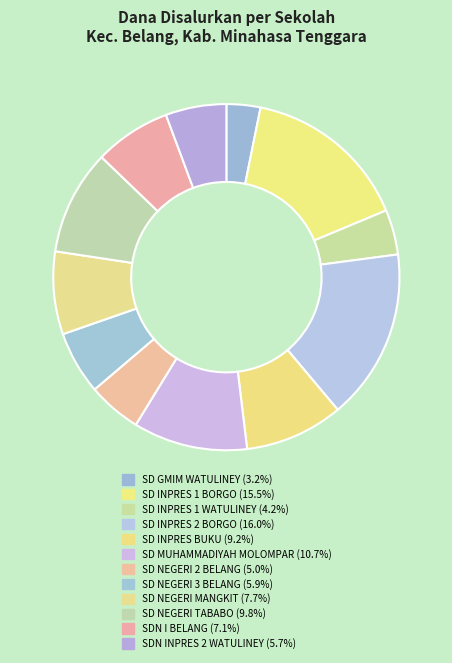

Is there a majority slice in this chart?

No